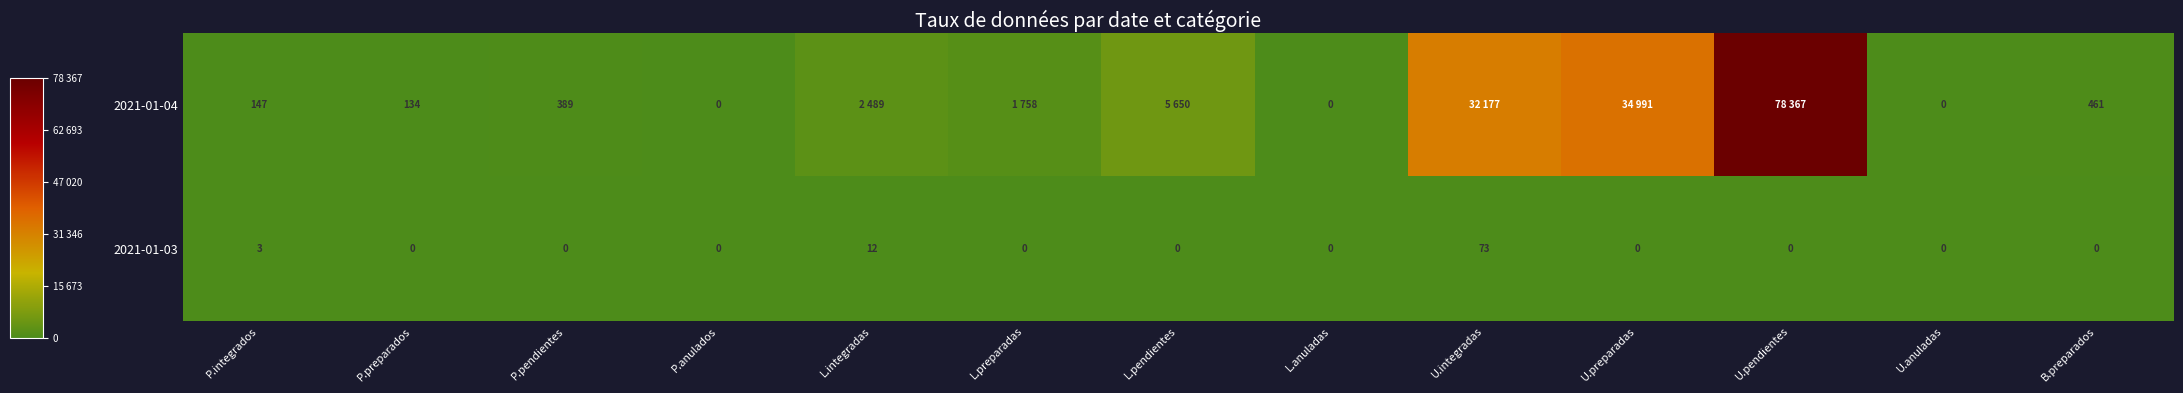

Which has a higher value, P.preparados or P.anulados?

P.preparados